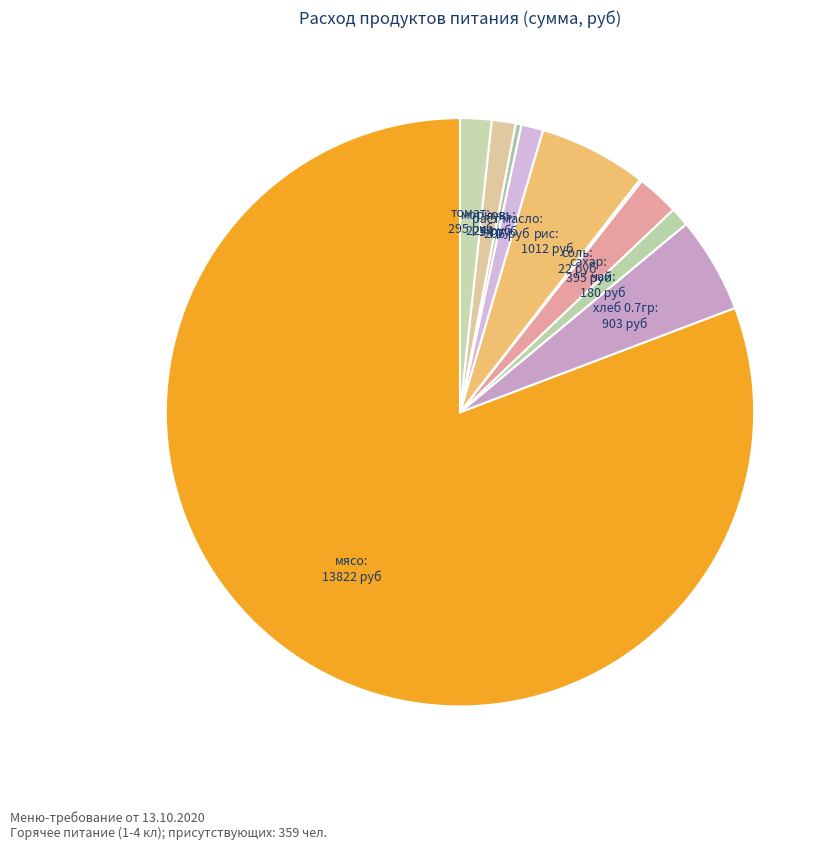

What is the ratio of the value at мясо to the value at томат?

46.9